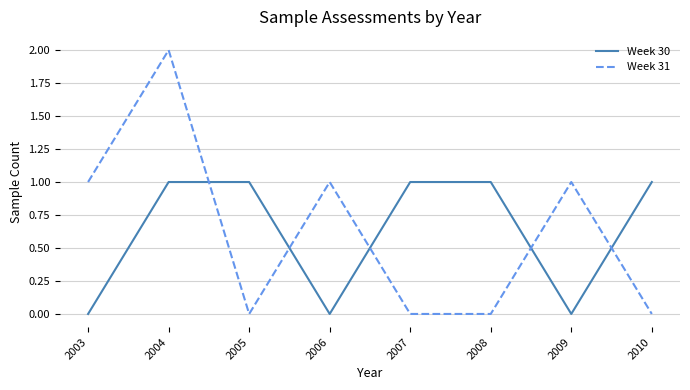

Where do Week 30 and Week 31 first cross each other?

2004 and 2005